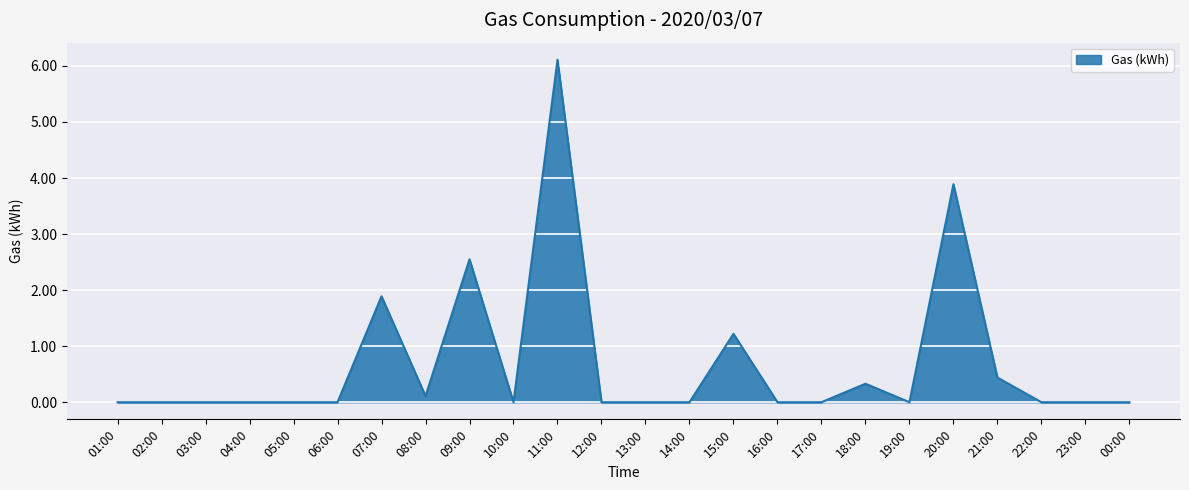

Is it true that the value at 02:00 is 3.3?

False